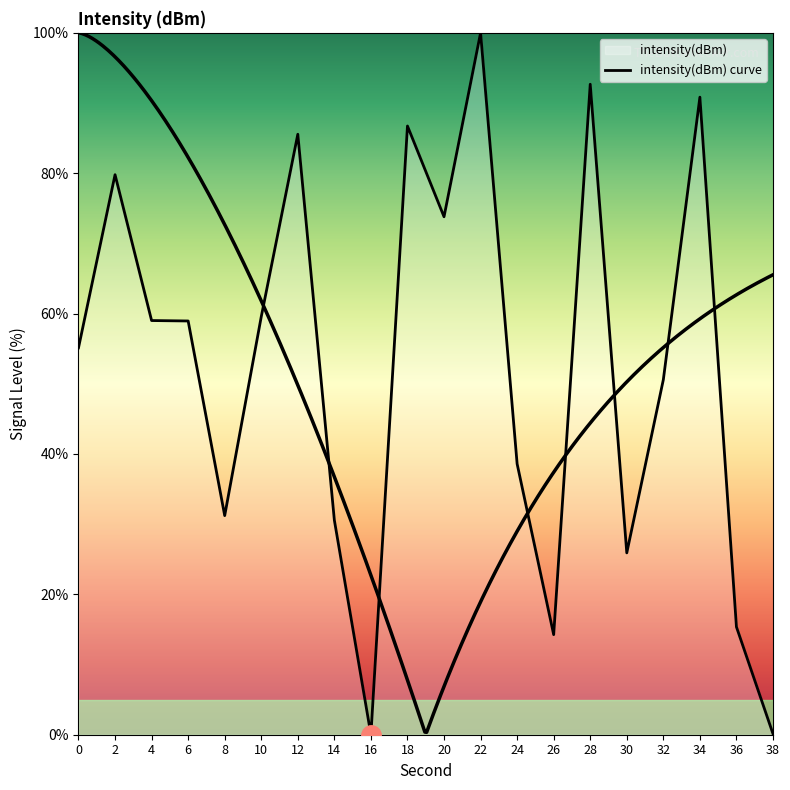

List the labels in order of value, smallest first.

16, 38, 26, 36, 30, 14, 8, 24, 32, 0, 6, 4, 10, 20, 2, 12, 18, 34, 28, 22